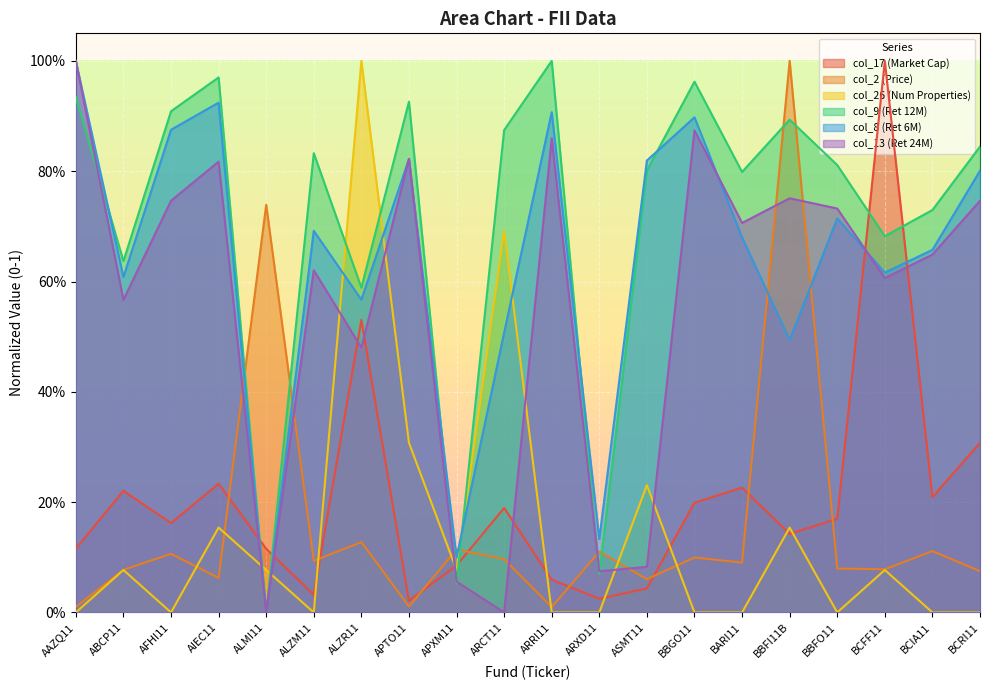

Between which two adjacent categories do col_17 (Market Cap) and col_13 (Ret 24M) first intersect?

AIEC11 and ALMI11